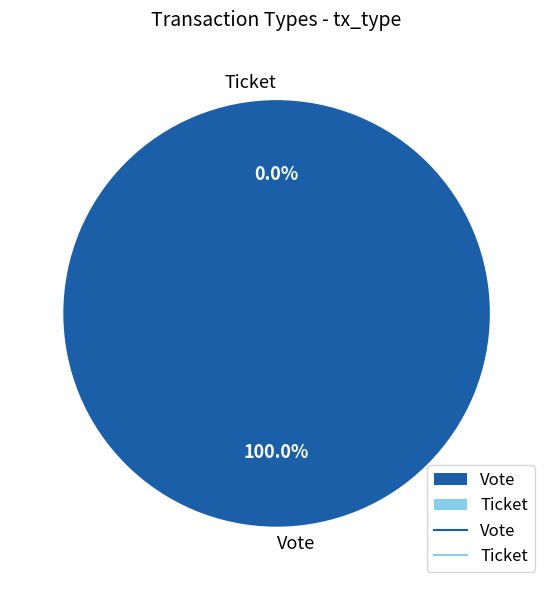

Does Ticket account for over 50% of the chart?

No